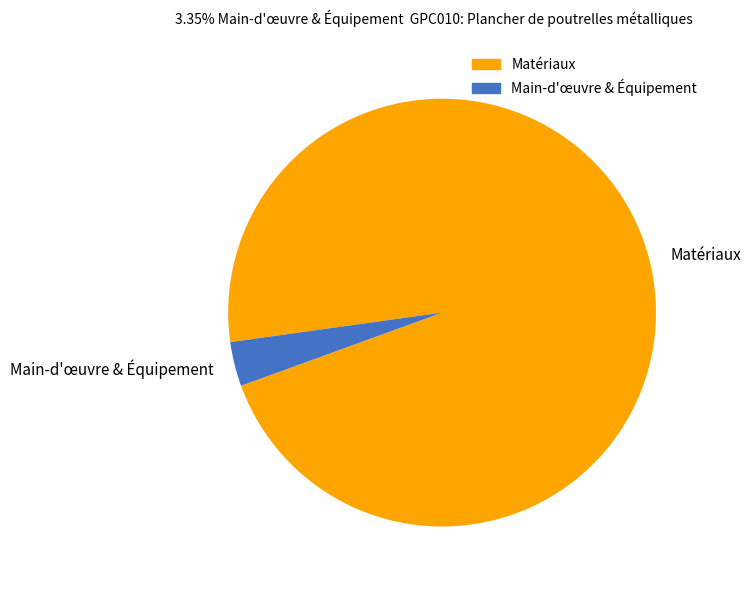

Is there a majority slice in this chart?

Yes